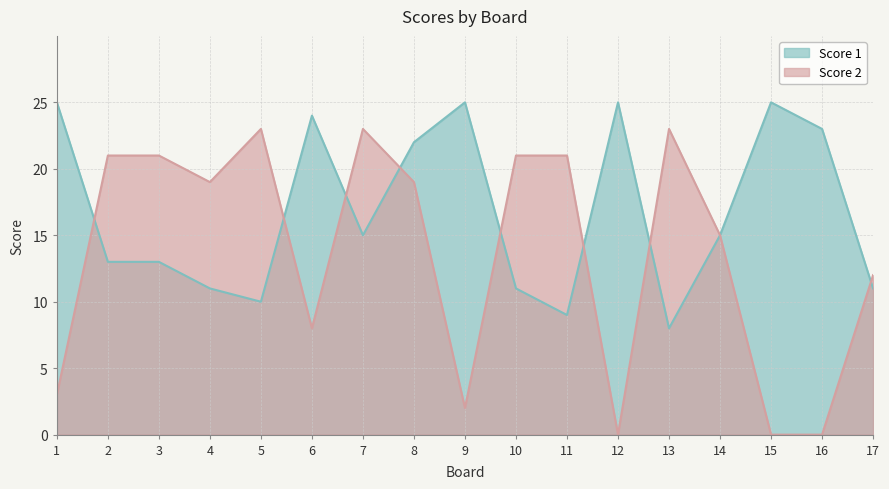

What is the difference between the highest and lowest values at 6?

16